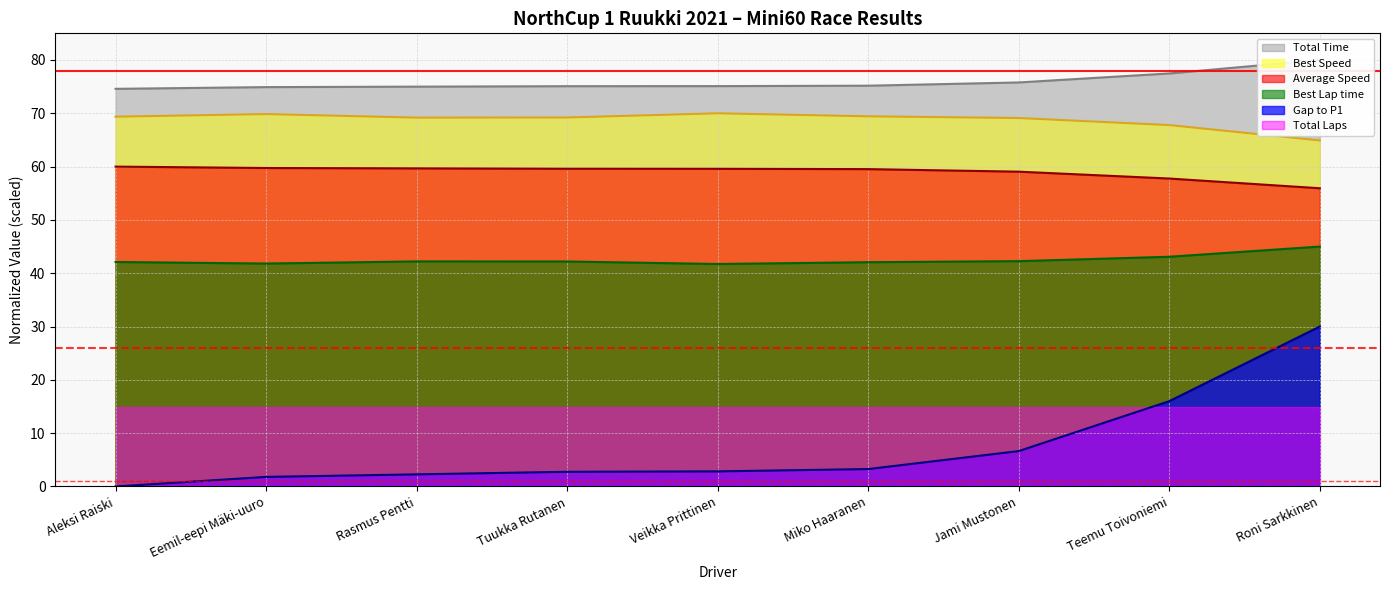

Where is the first local maximum for Best Lap time?

Rasmus Pentti